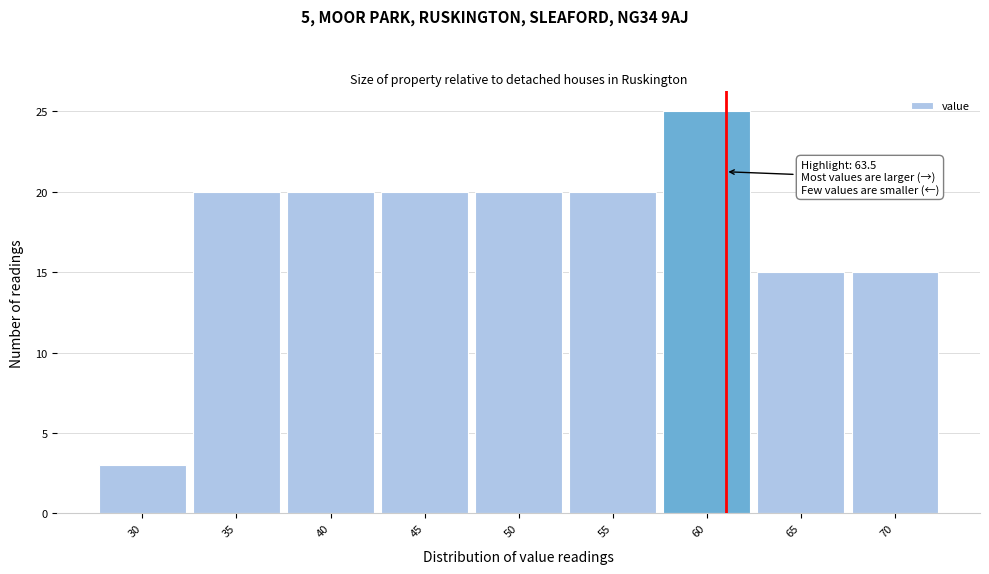

Reading left to right, transcribe all the data shown in this chart.

30=3	35=20	40=20	45=20	50=20	55=20	60=25	65=15	70=15